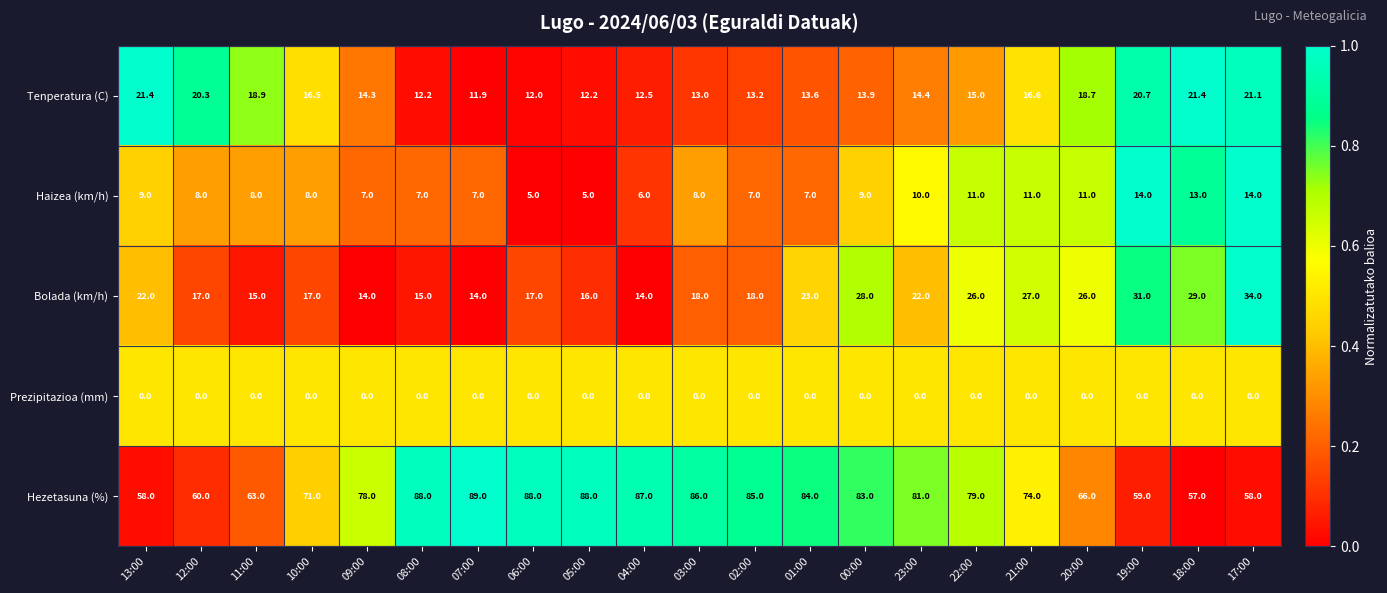

At how many categories does at least one series exceed 0?

21